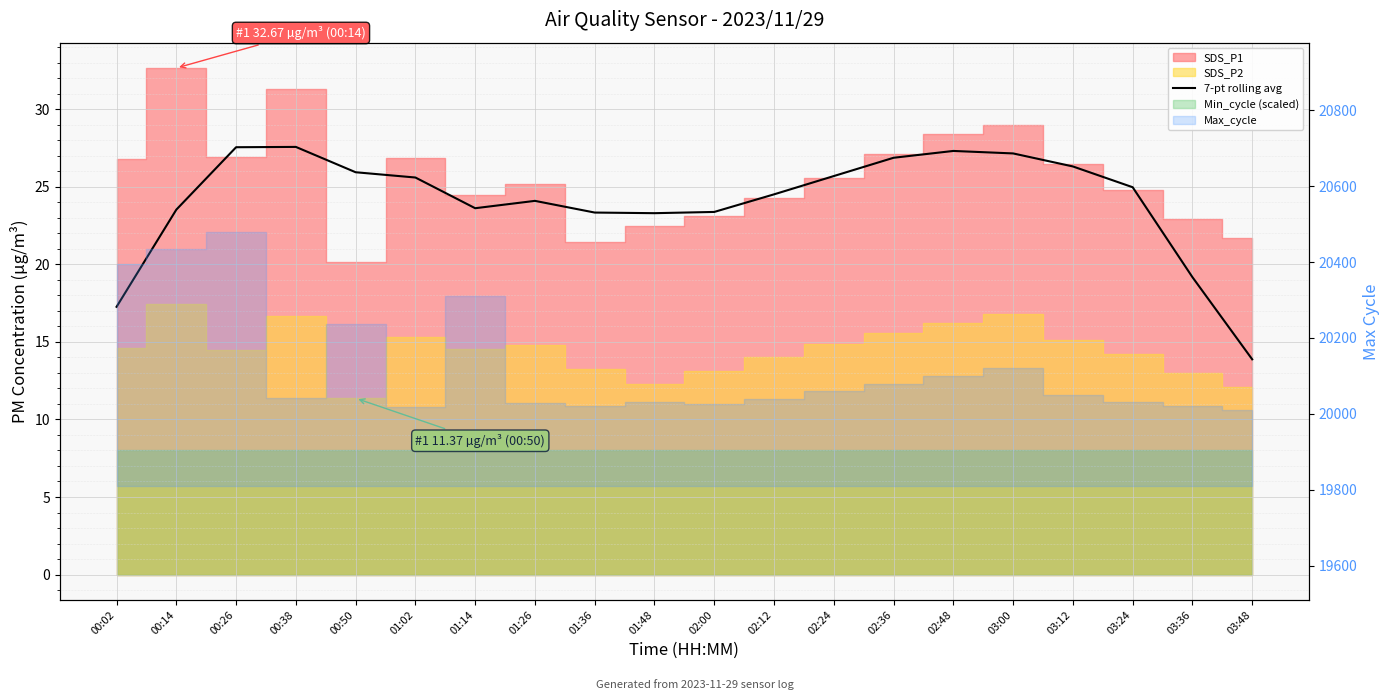

What is the average value?

24.1